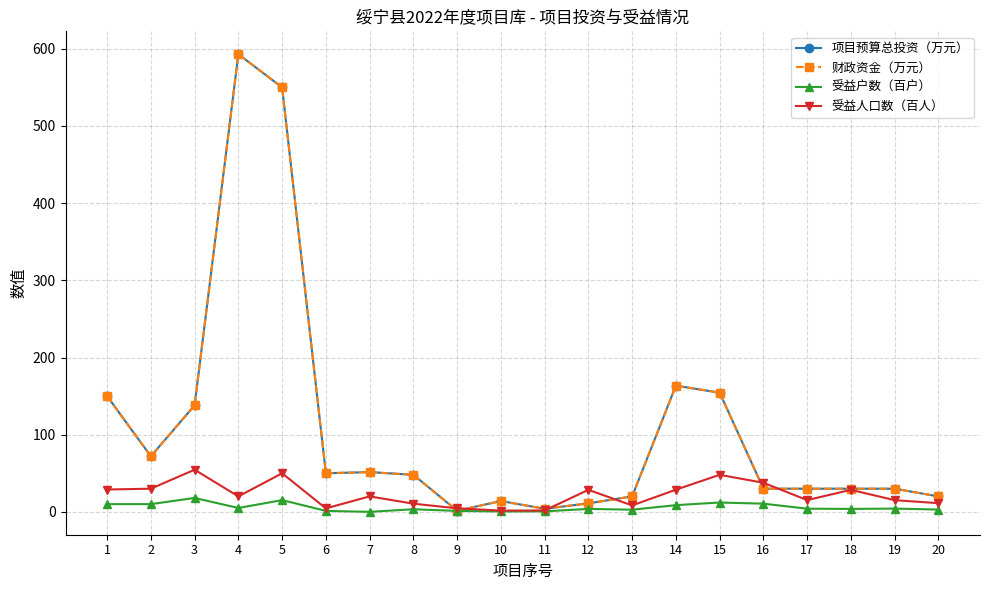

Does the chart have visible grid lines?

Yes